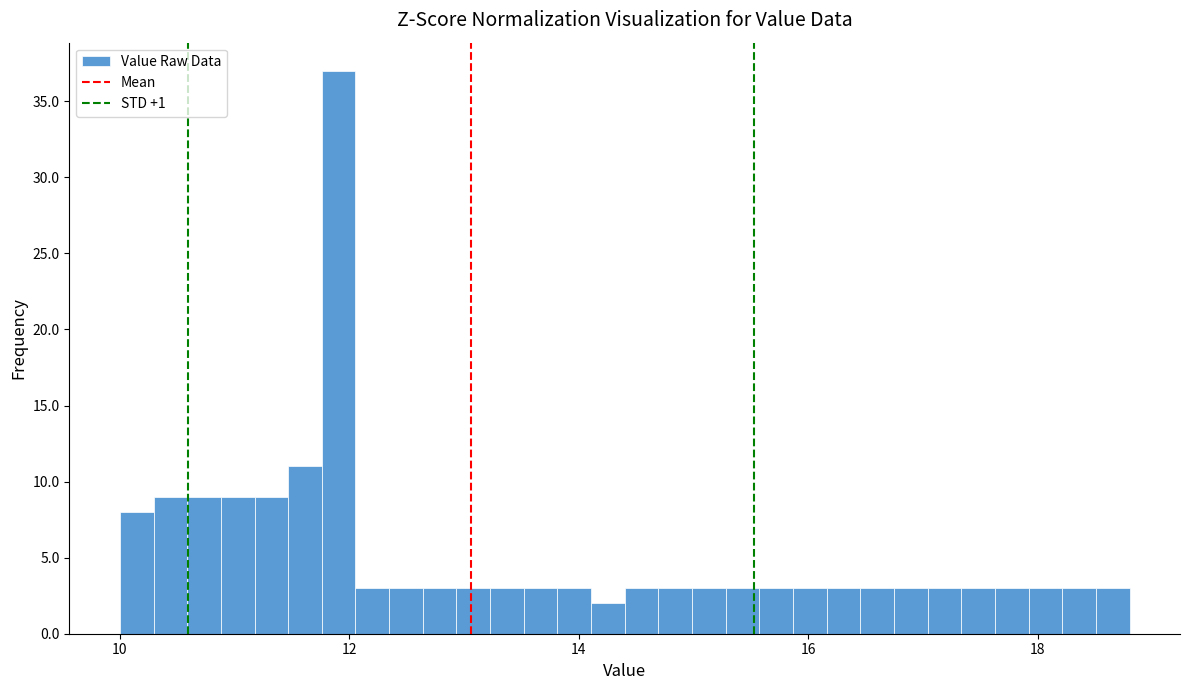

Around what value on the x-axis is the tallest bar? Give the approximate position of its centre, as read against the axis.

12.0